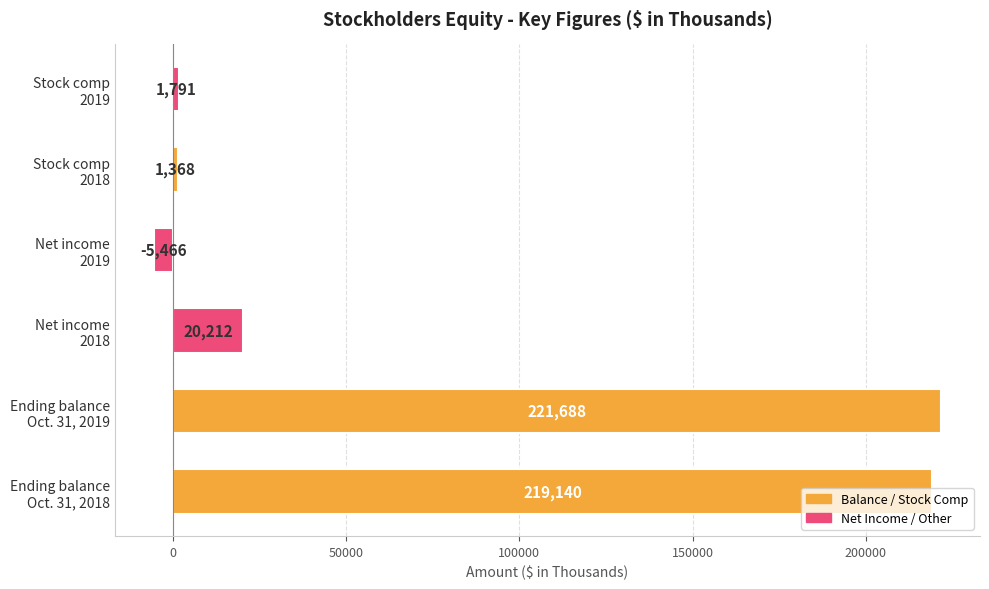

How many values are above zero?

5